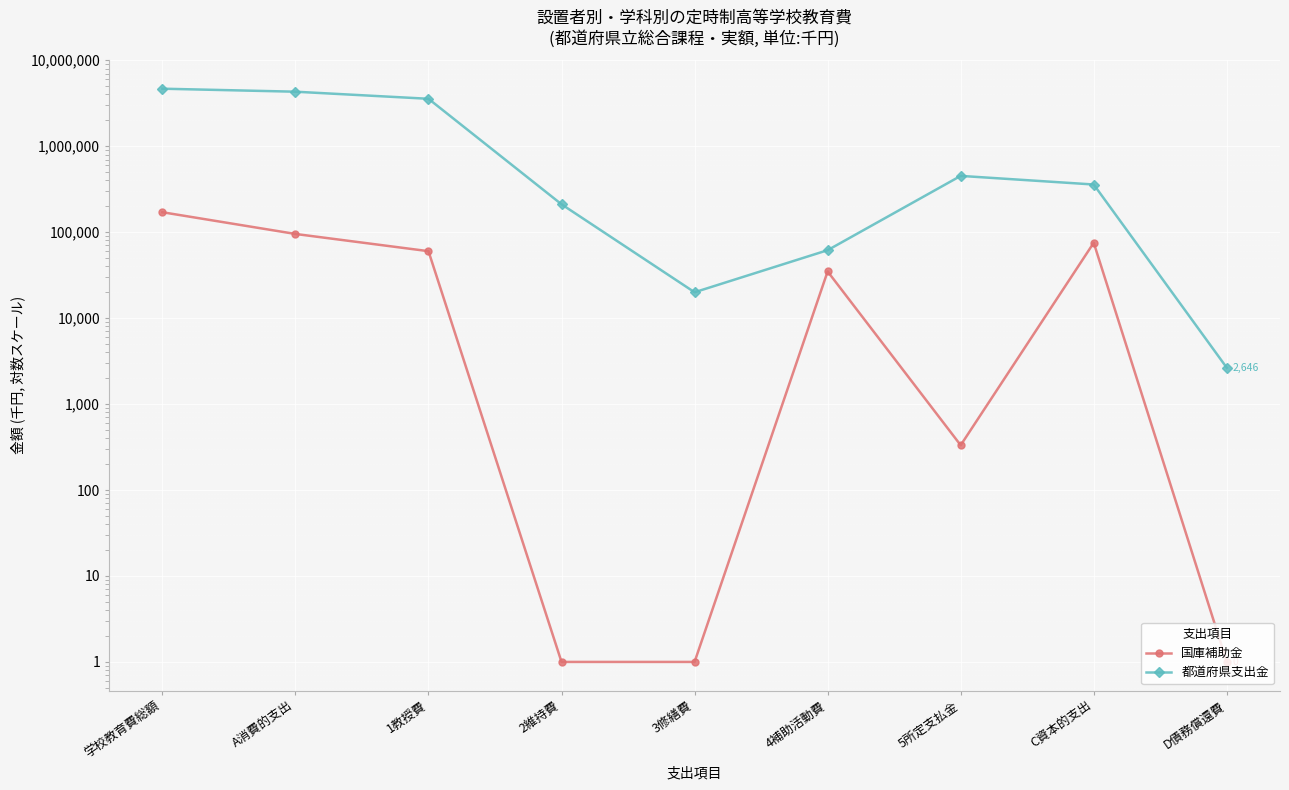

Where does the 都道府県支出金 series first go above 358233?

学校教育費総額